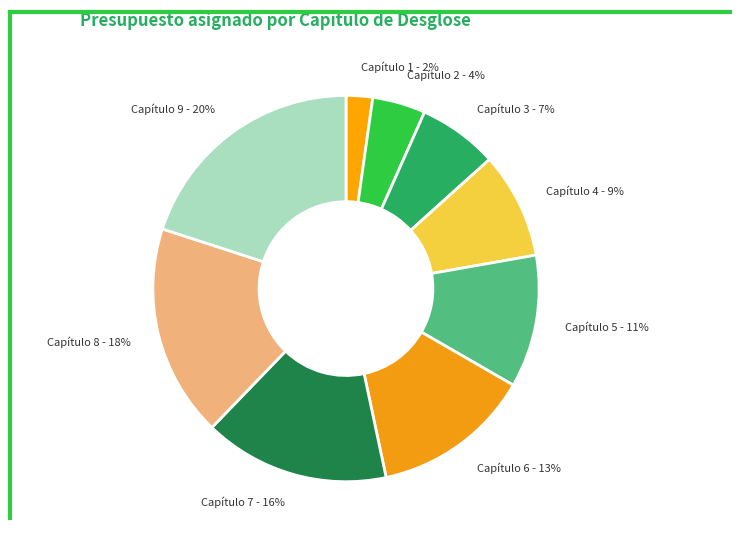

How many slices are in this pie chart?

9